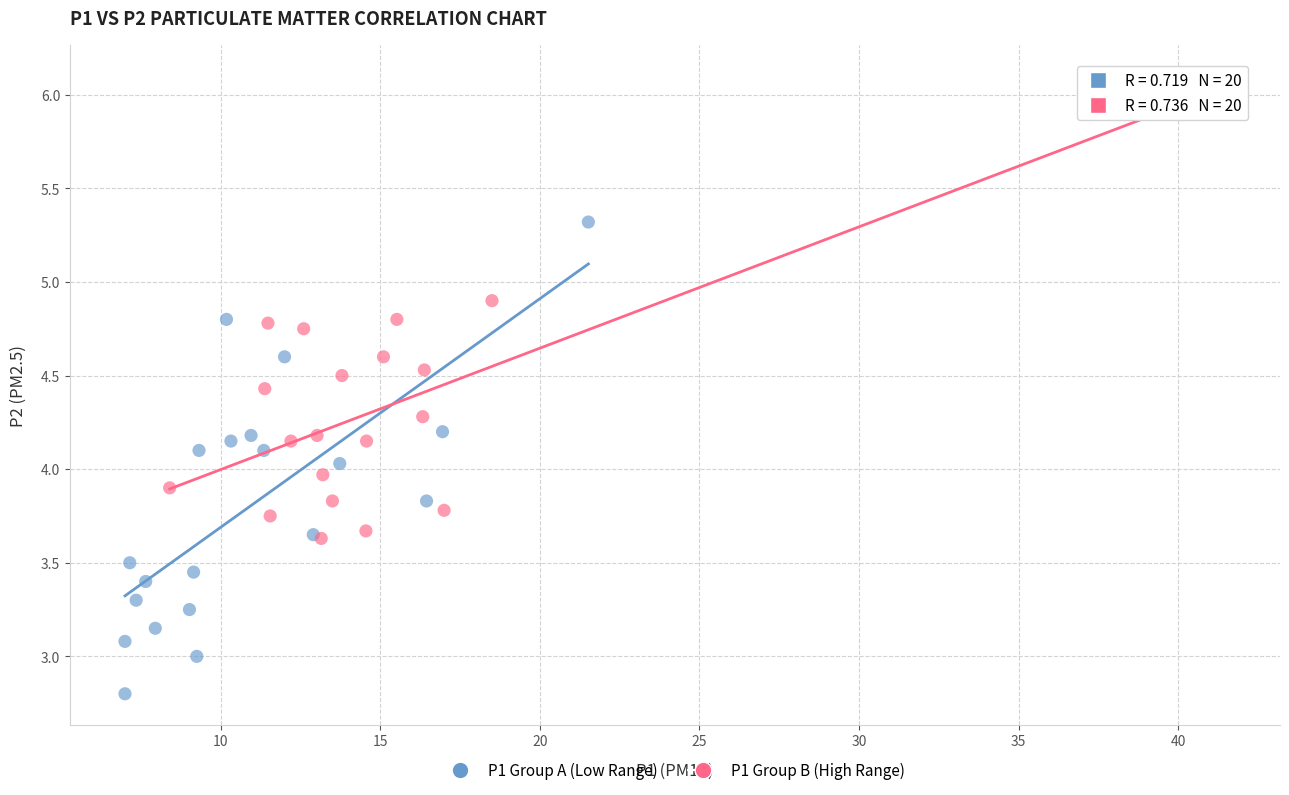

Which series reaches the minimum Y coordinate?

P1 Group A (Low Range)